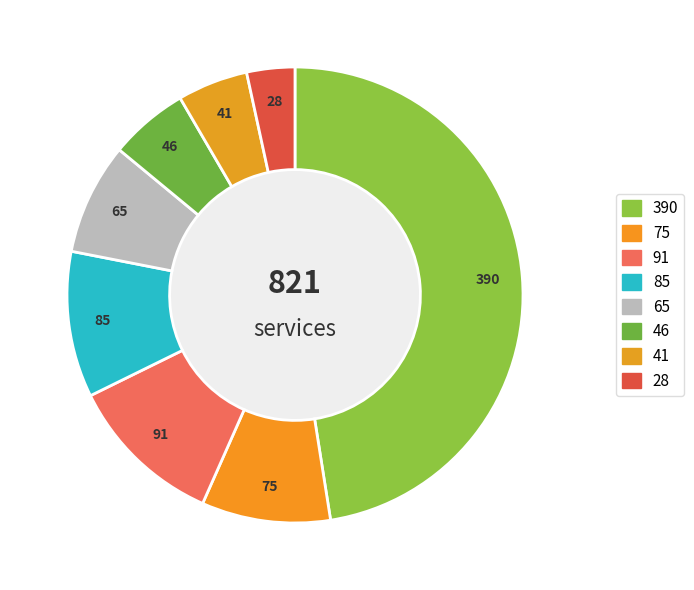

What is the smallest slice in the pie chart?

28